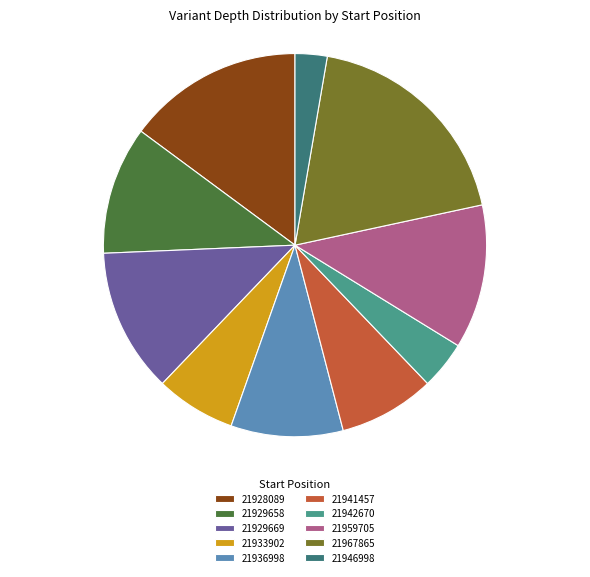

The 21967865 slice represents 19% of the pie. True or false?

True